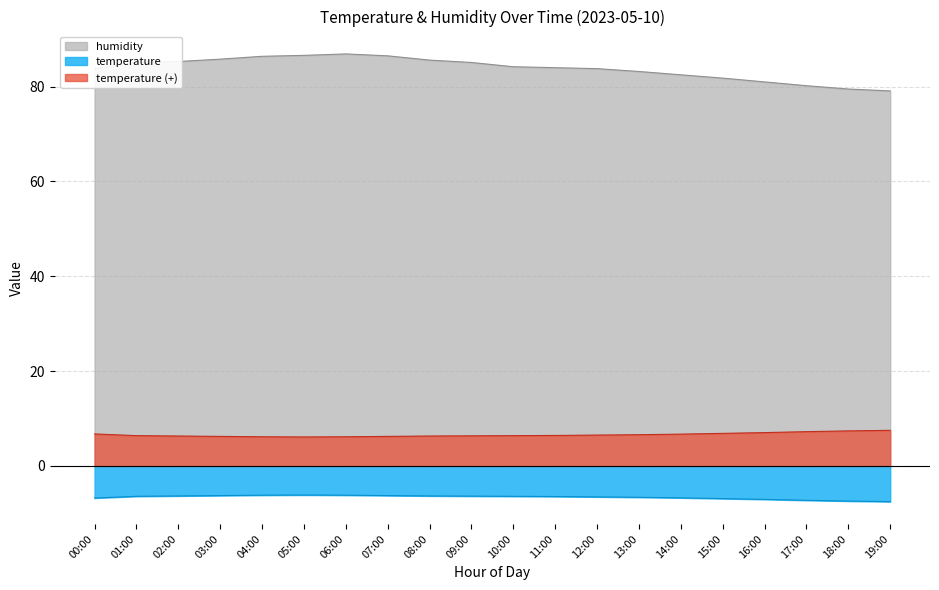

What is the maximum value for temperature?

-6.1